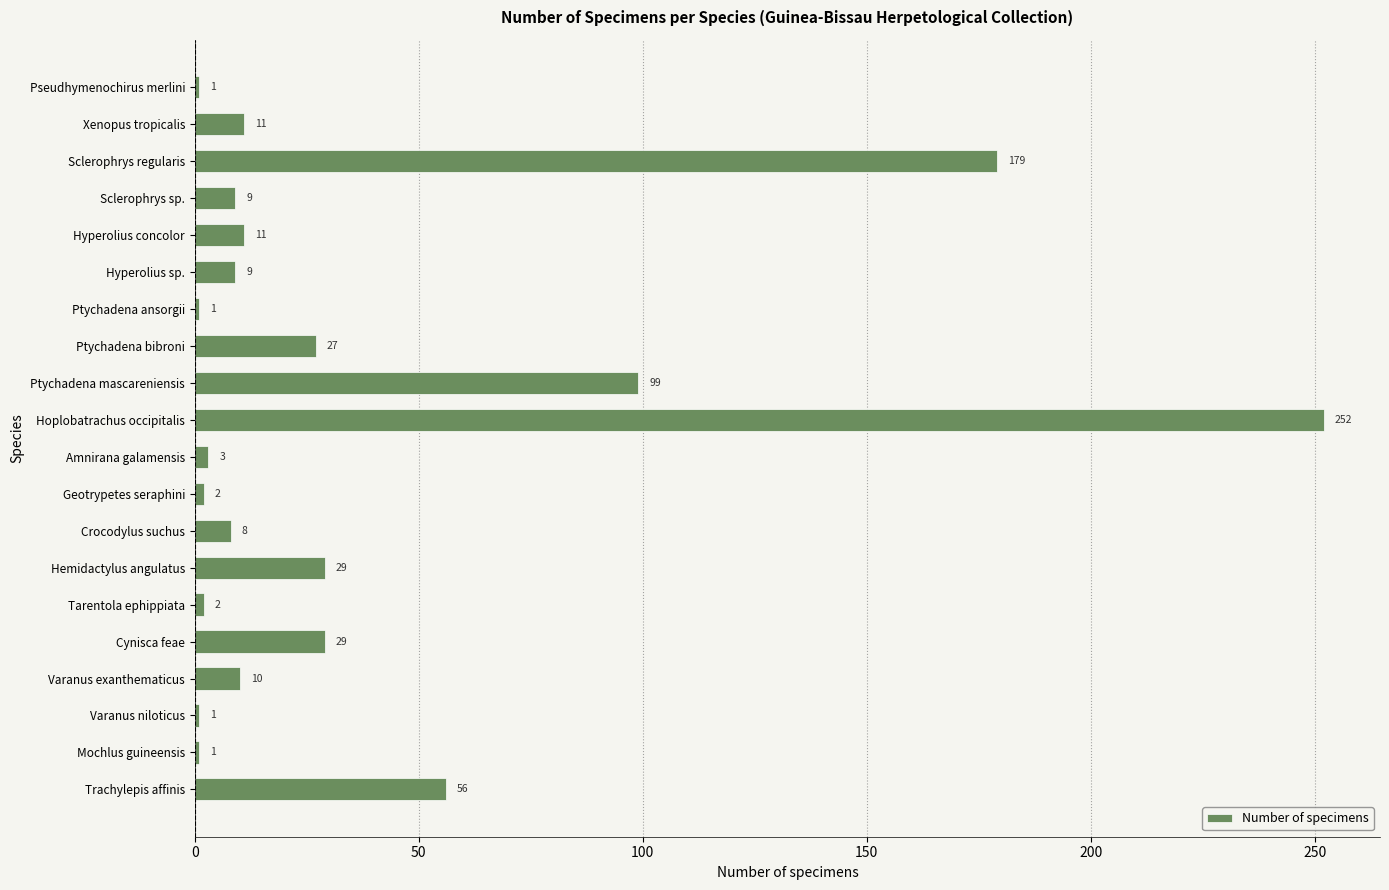

Reading top to bottom, what are all the values shown in this chart?

Pseudhymenochirus merlini=1	Xenopus tropicalis=11	Sclerophrys regularis=179	Sclerophrys sp.=9	Hyperolius concolor=11	Hyperolius sp.=9	Ptychadena ansorgii=1	Ptychadena bibroni=27	Ptychadena mascareniensis=99	Hoplobatrachus occipitalis=252	Amnirana galamensis=3	Geotrypetes seraphini=2	Crocodylus suchus=8	Hemidactylus angulatus=29	Tarentola ephippiata=2	Cynisca feae=29	Varanus exanthematicus=10	Varanus niloticus=1	Mochlus guineensis=1	Trachylepis affinis=56